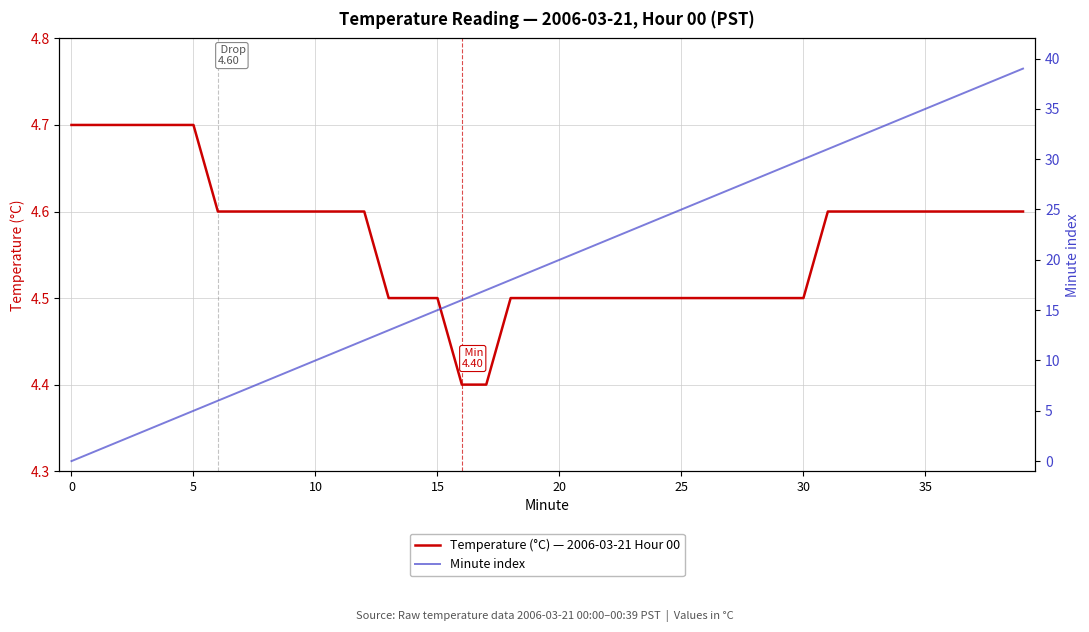

At how many categories does at least one series exceed 30?

9